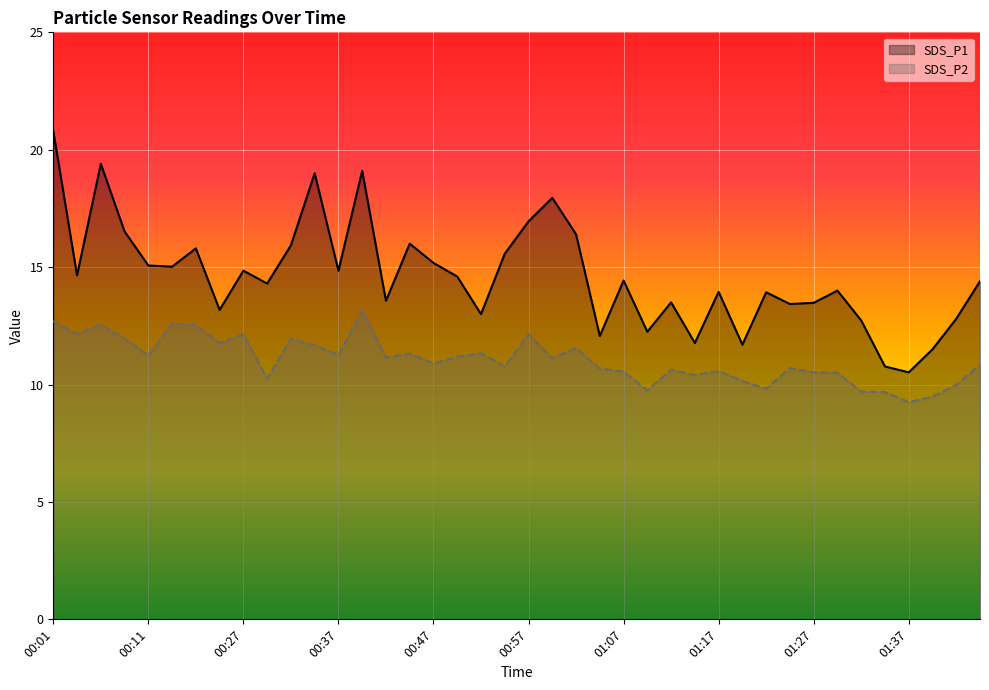

What is the average value of the SDS_P1 series?

14.6